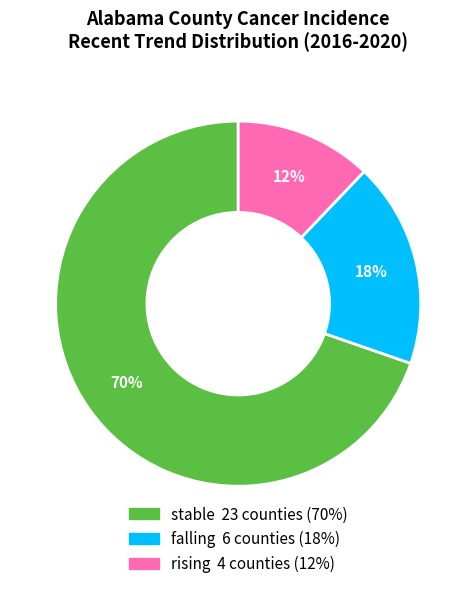

To the nearest percent, what is the difference between the largest and smallest slice percentages?

58%